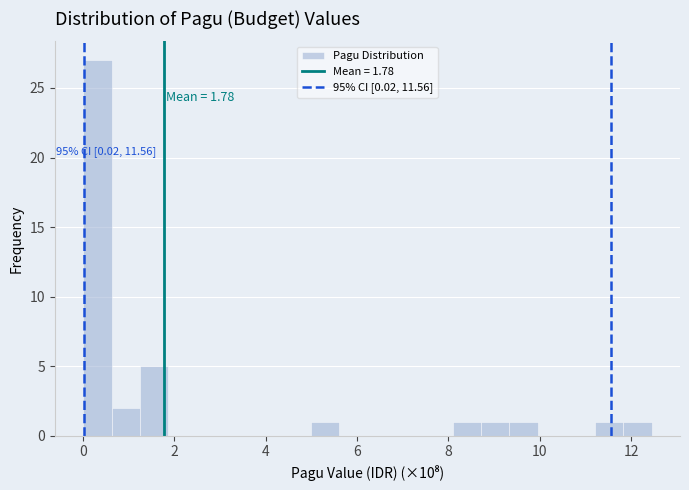

Read against the x-axis, roughly where is the centre of the tallest bar?

0.4